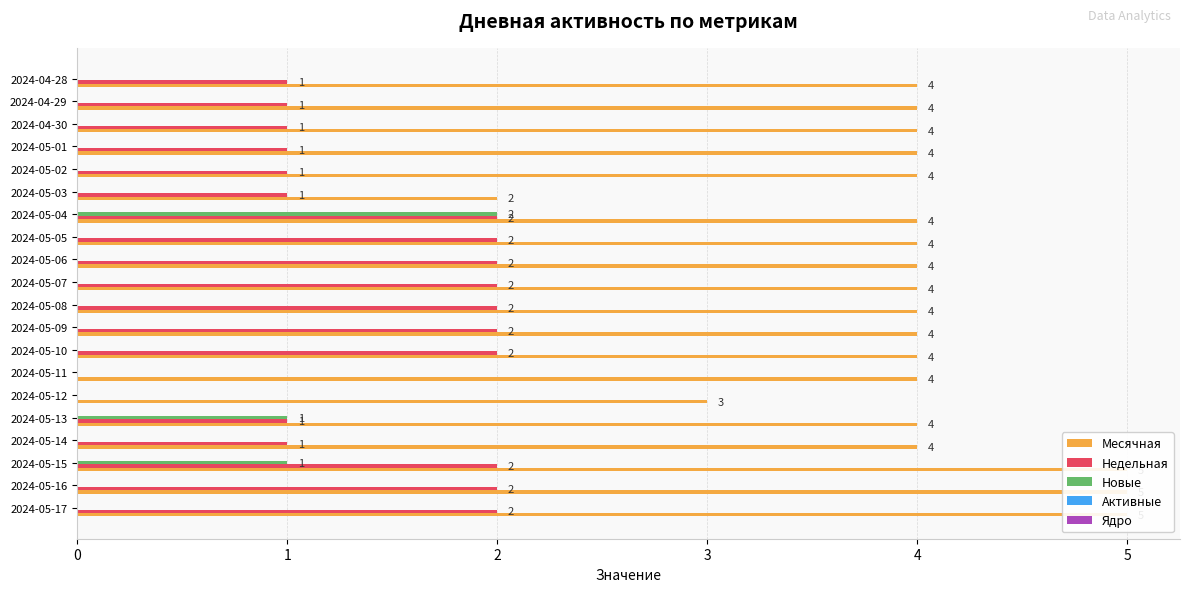

What are all the series names shown in the legend?

Месячная, Недельная, Новые, Активные, Ядро